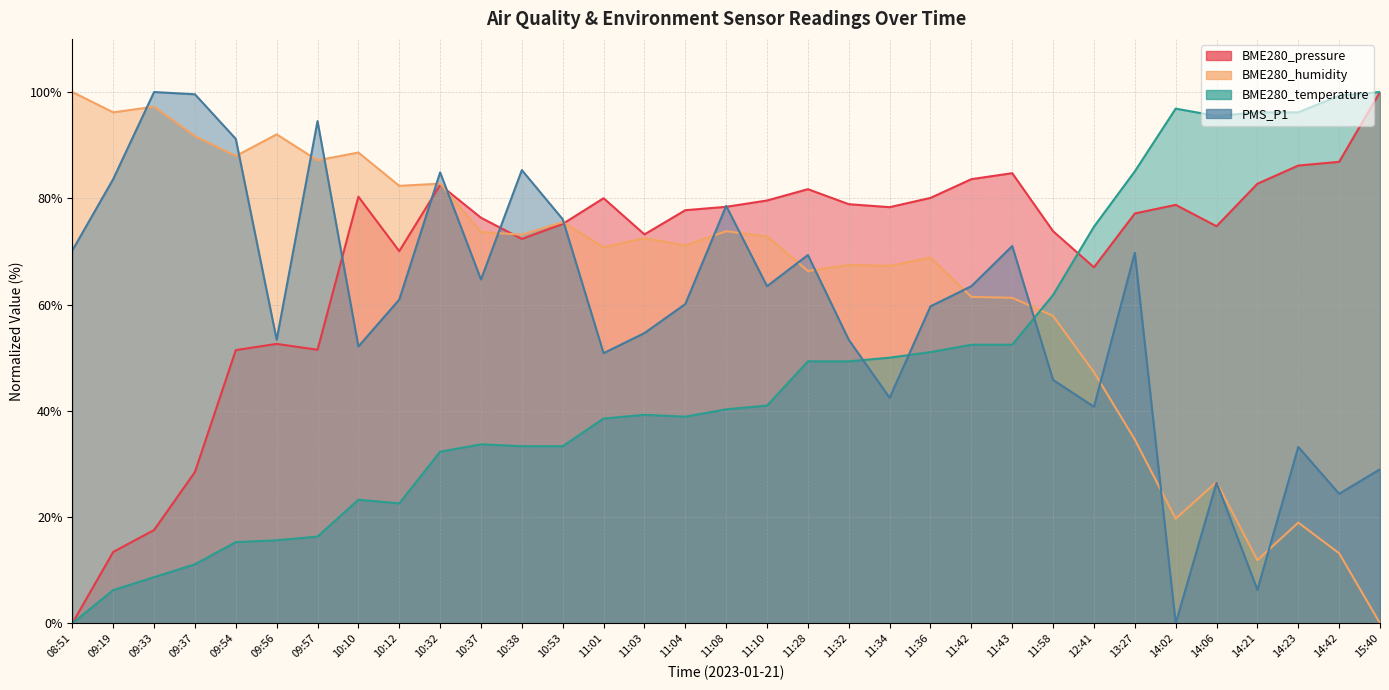

At which label is PMS_P1 closest to 50?

11:01